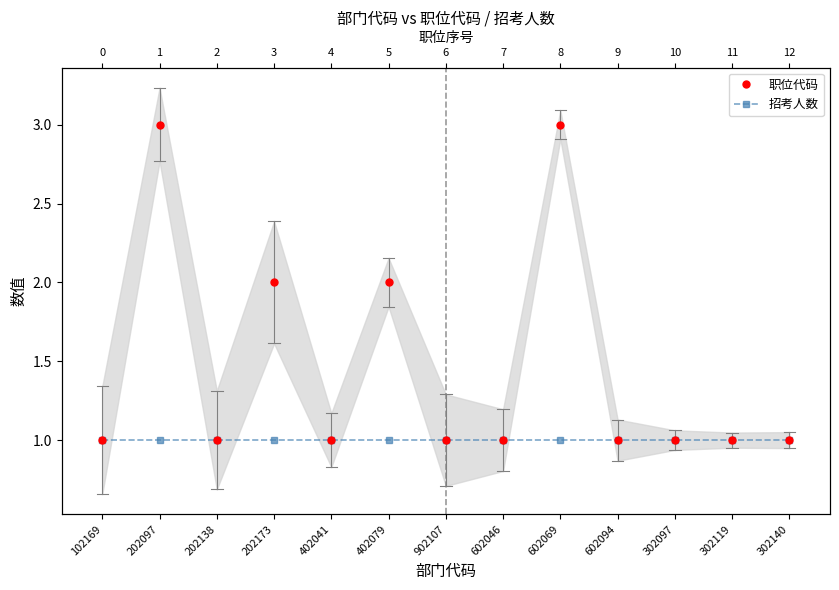

Which category has the highest value in the 职位代码 series?

202097